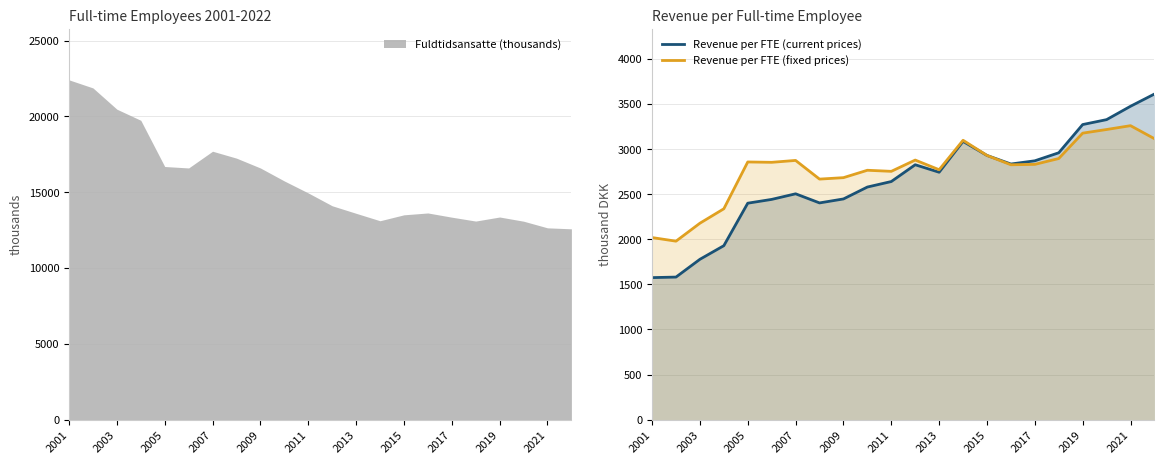

What is the minimum value for Revenue per FTE (fixed prices)?

1979.0